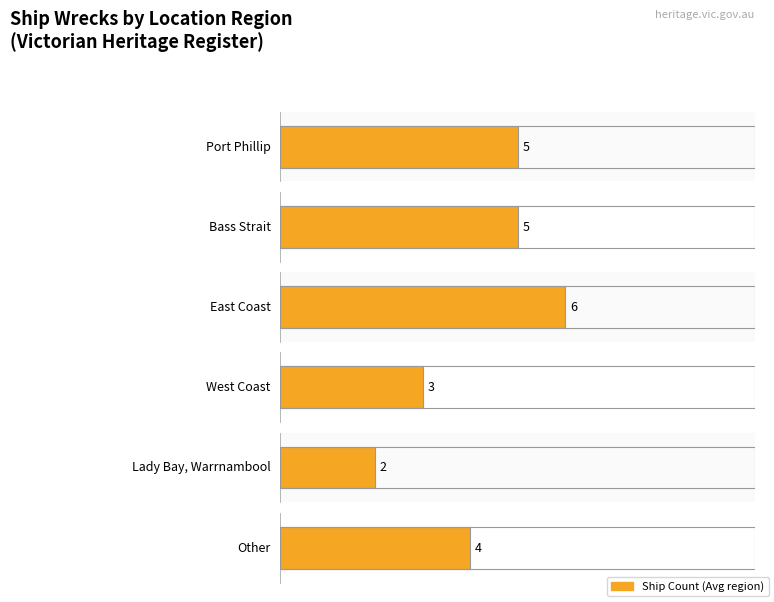

What is the label of the 1st bar from the left?

Port Phillip